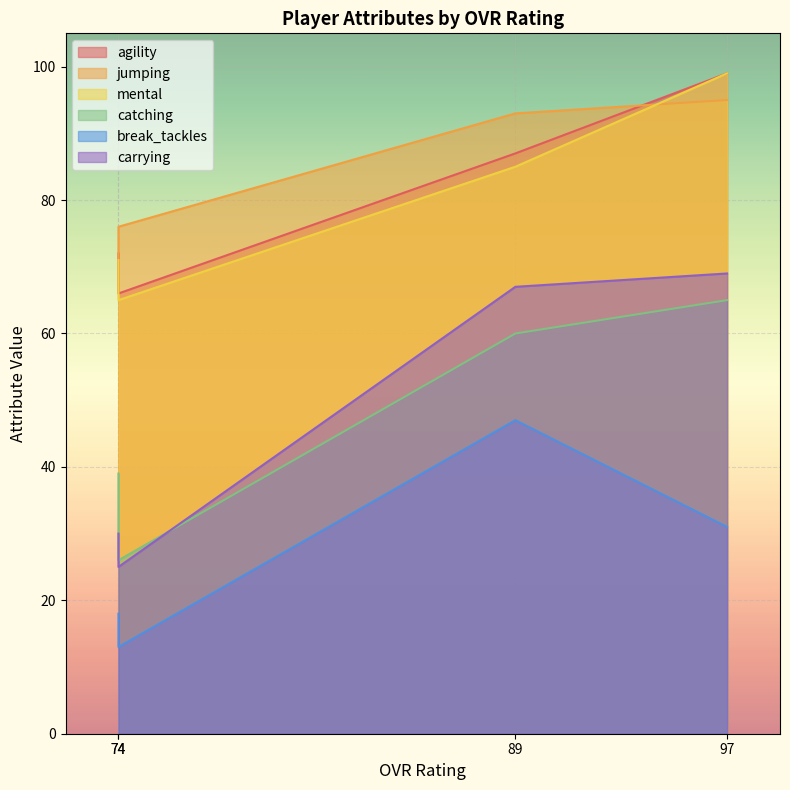

True or false: mental and break_tackles intersect in this chart.

False